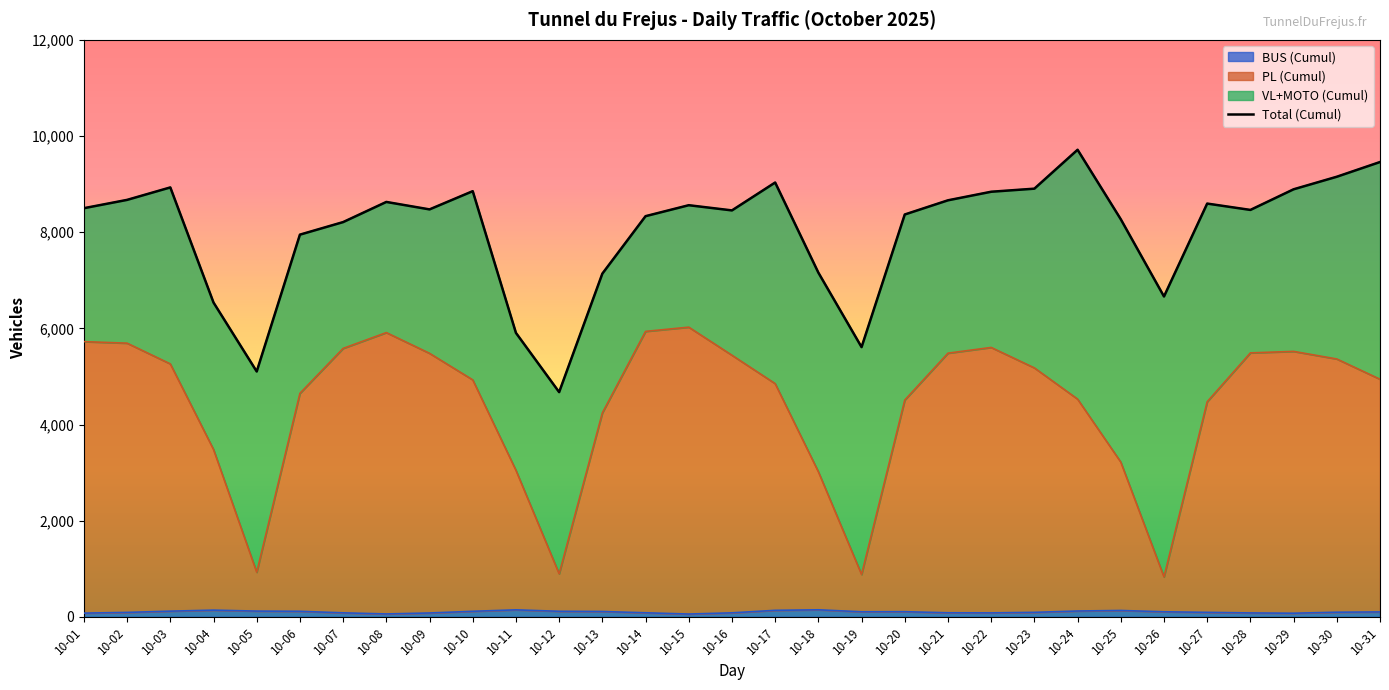

Which category has the lowest value across all series?

10-12